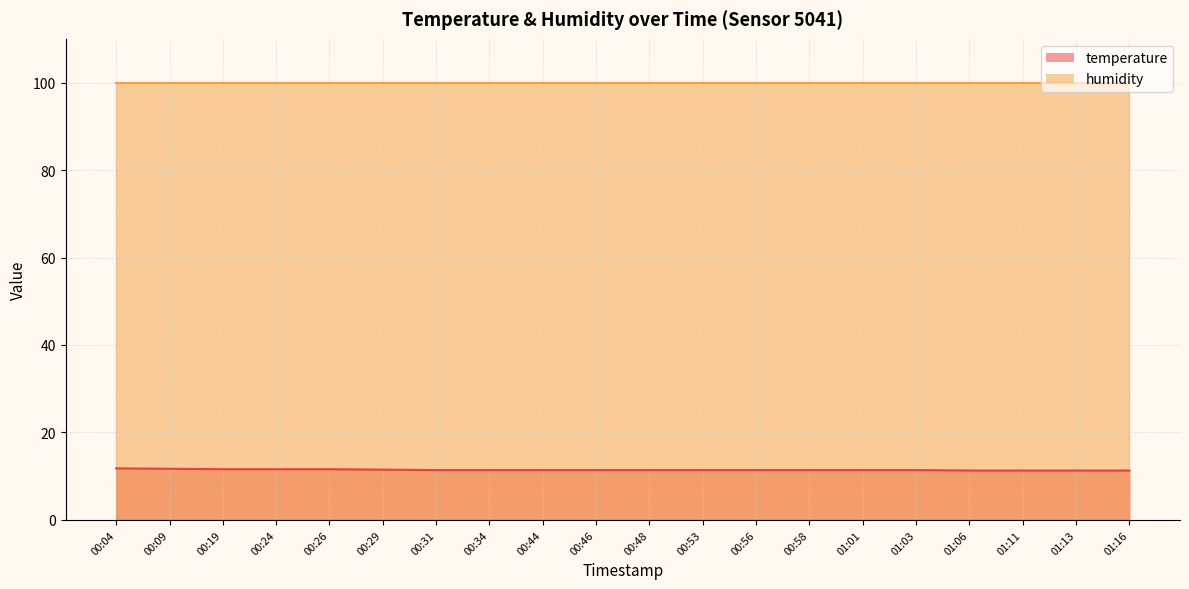

The value at 01:03 is 11.4. True or false?

True